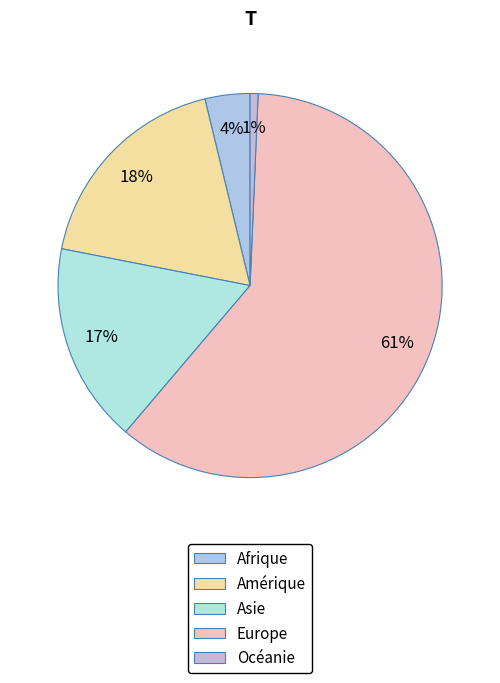

How many segments does this pie chart have?

5